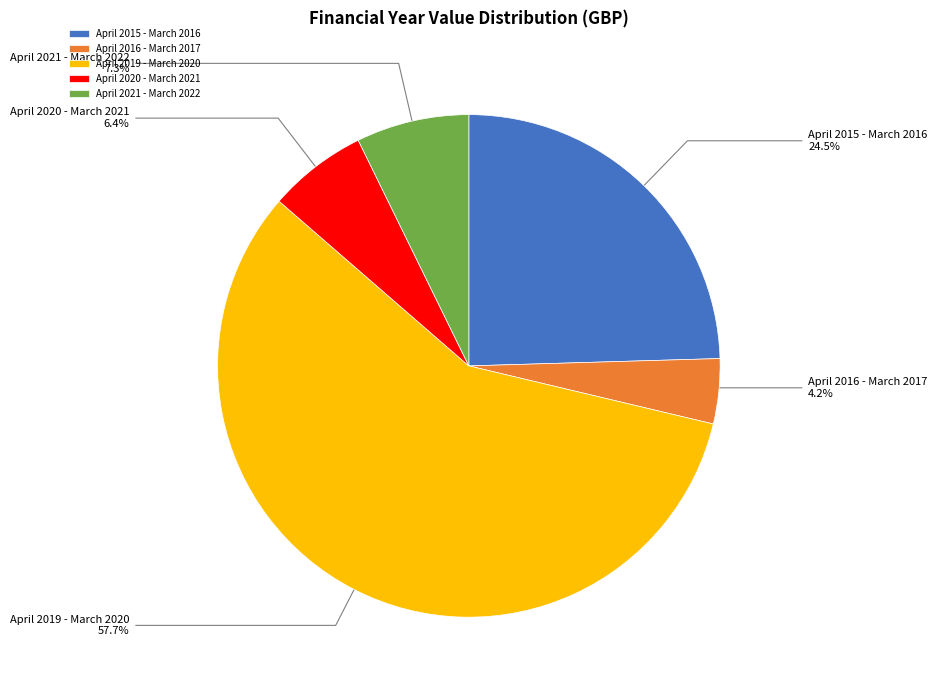

Rank the categories by value from highest to lowest.

April 2019 - March 2020, April 2015 - March 2016, April 2021 - March 2022, April 2020 - March 2021, April 2016 - March 2017